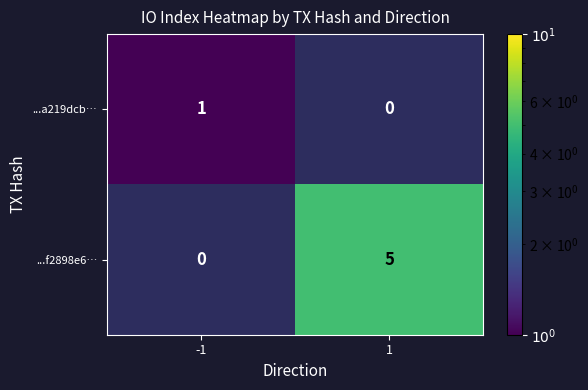

True or false: ...a219dcb… has a value of 1 at -1.

True